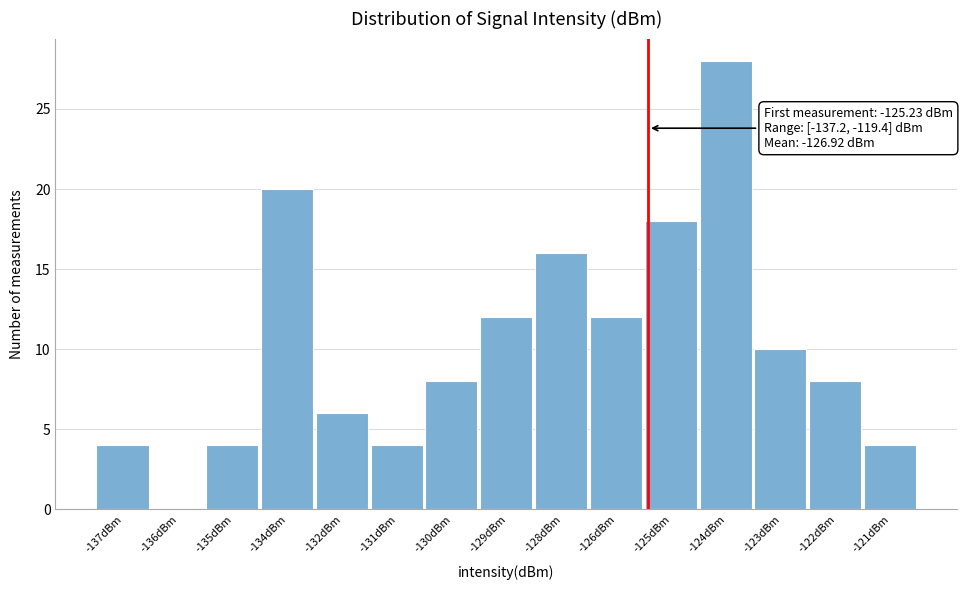

Reading left to right, extract all data points from this chart.

-137dBm=4	-136dBm=0	-135dBm=4	-134dBm=20	-132dBm=6	-131dBm=4	-130dBm=8	-129dBm=12	-128dBm=16	-126dBm=12	-125dBm=18	-124dBm=28	-123dBm=10	-122dBm=8	-121dBm=4